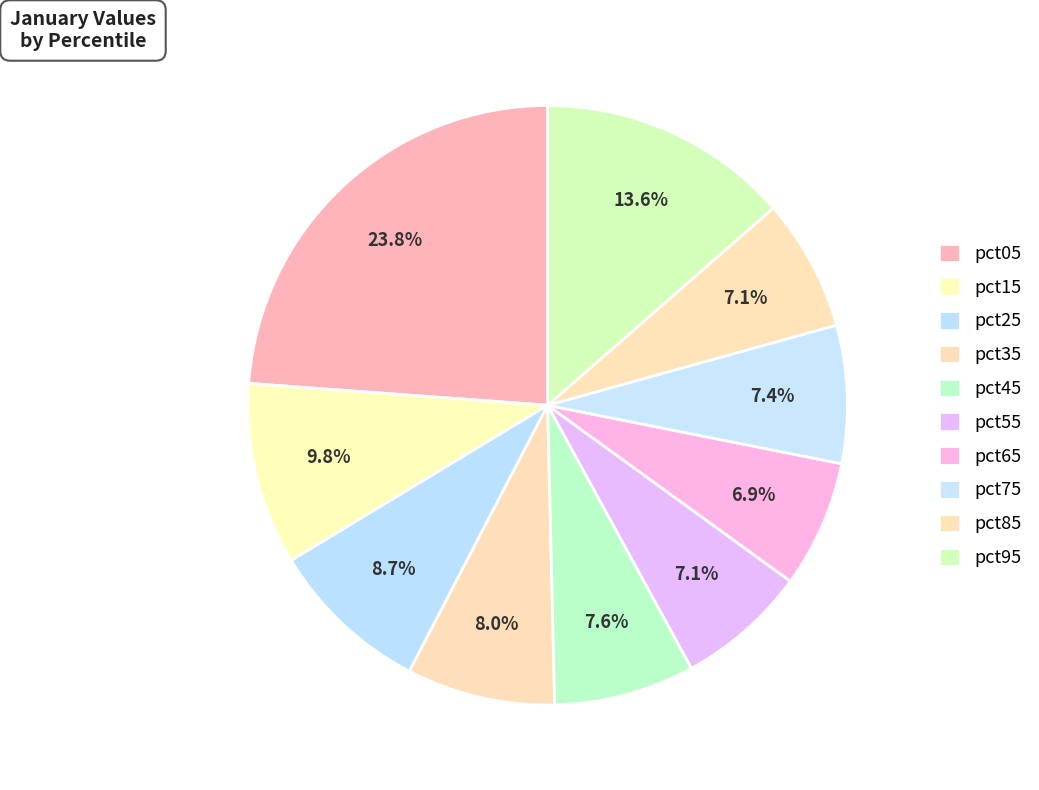

True or false: pct15 accounts for 1% of the total.

False